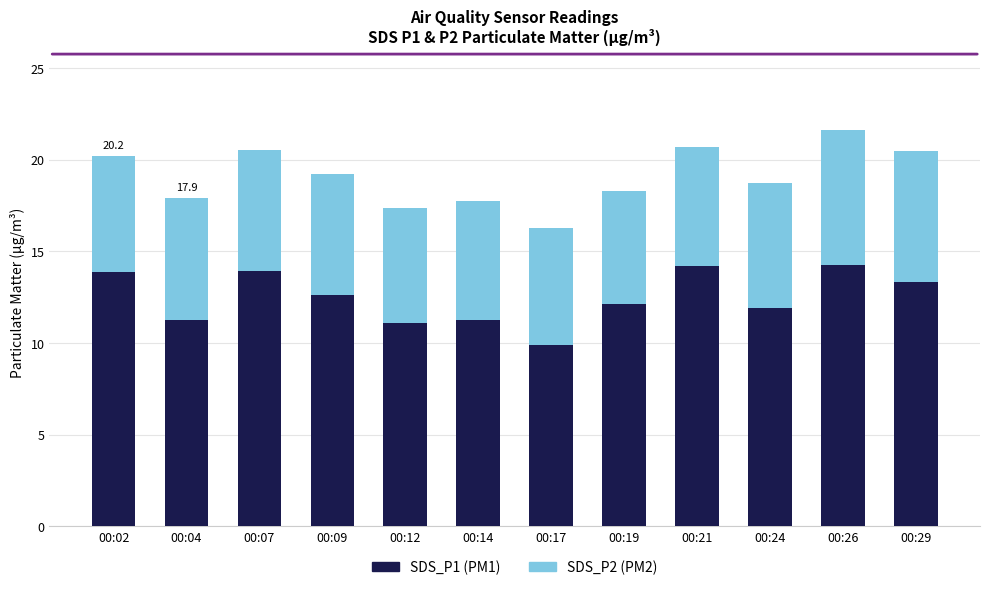

The SDS_P1 (PM1) series shows 14.2 at 00:21. True or false?

True